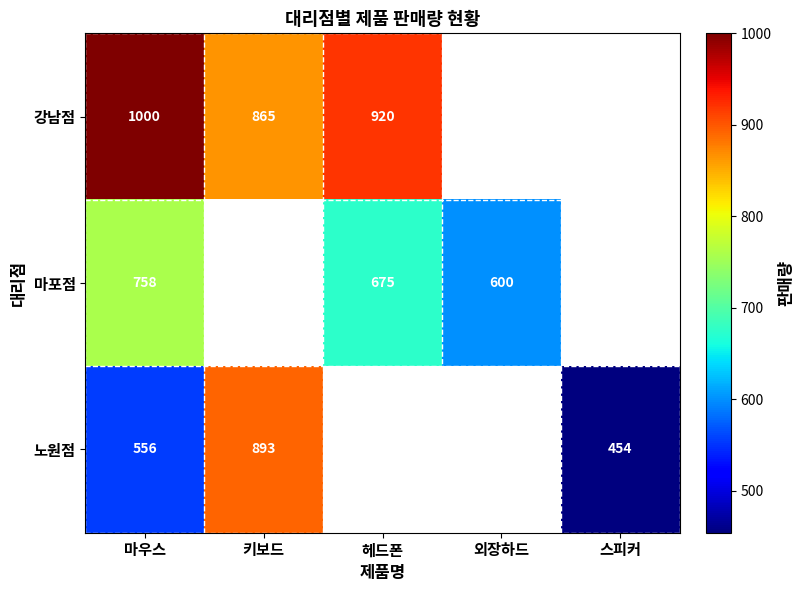

Is it true that 마포점 equals 600 at 외장하드?

True